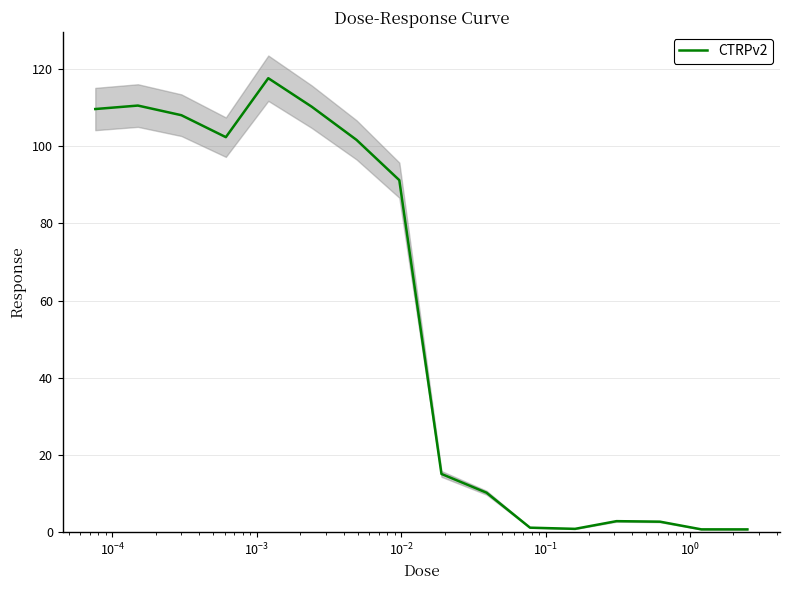

Reading right to left, list all the values displayed in this chart.

0.6	0.6	2.6	2.7	0.7	1.1	10.1	15.0	91.2	101.7	110.3	117.7	102.4	108.1	110.6	109.7